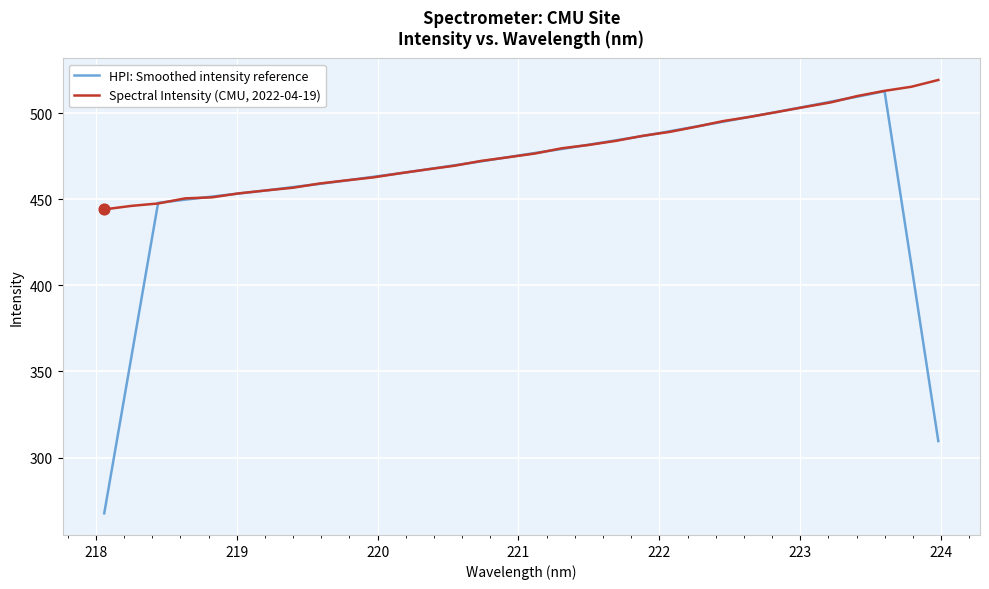

Which series has the largest total across all categories?

Spectral Intensity (CMU, 2022-04-19)